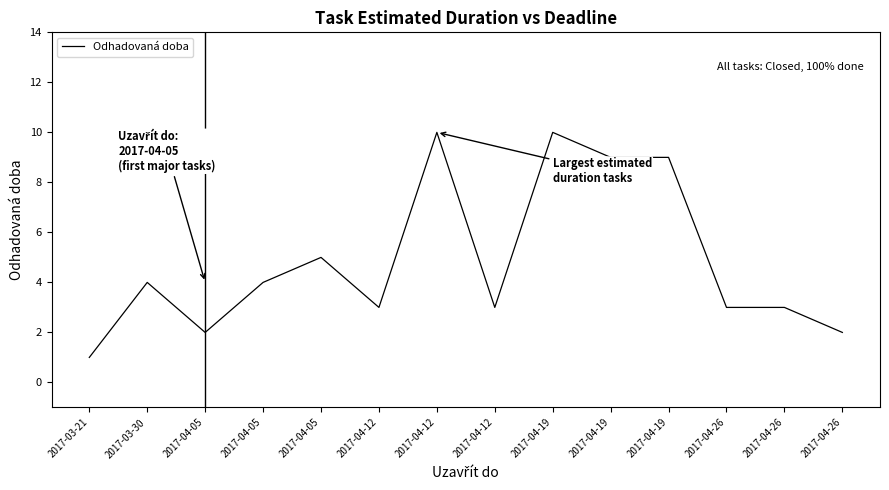

Reading left to right, transcribe all the data shown in this chart.

1	4	2	4	5	3	10	3	10	9	9	3	3	2